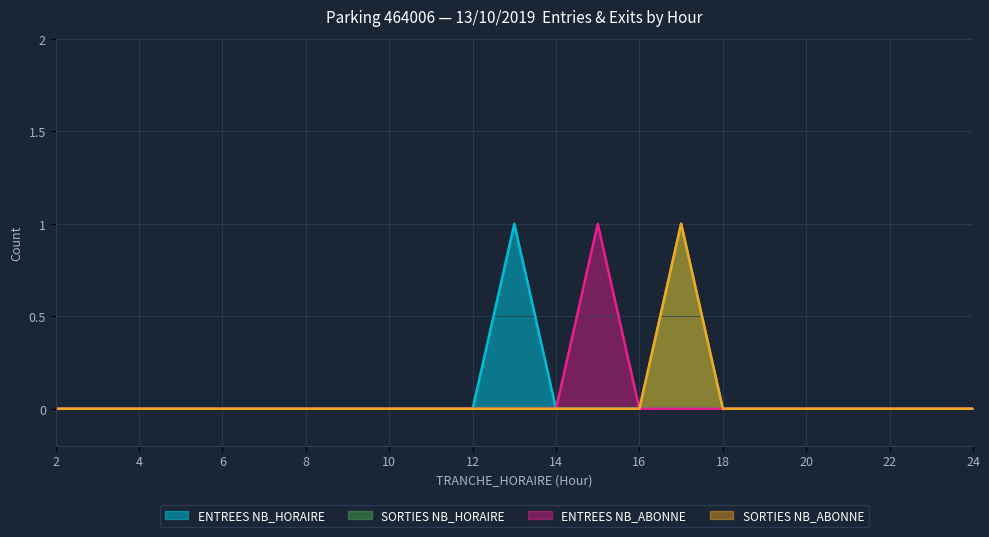

Which label corresponds to the largest value in the chart?

13